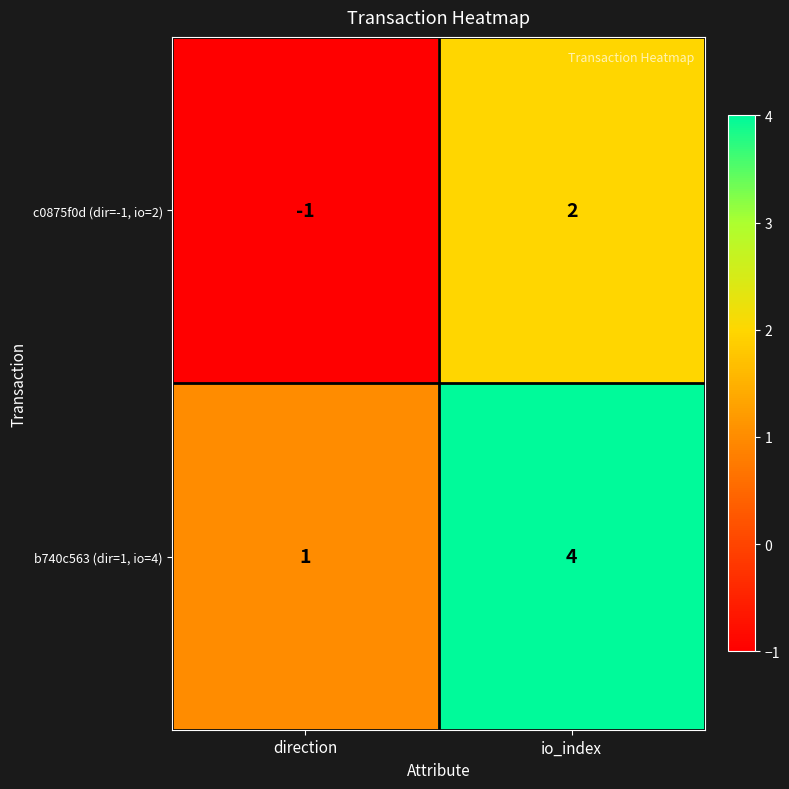

Reading left to right, list all the values displayed in this chart.

c0875f0d (dir=-1, io=2): -1	2
b740c563 (dir=1, io=4): 1	4